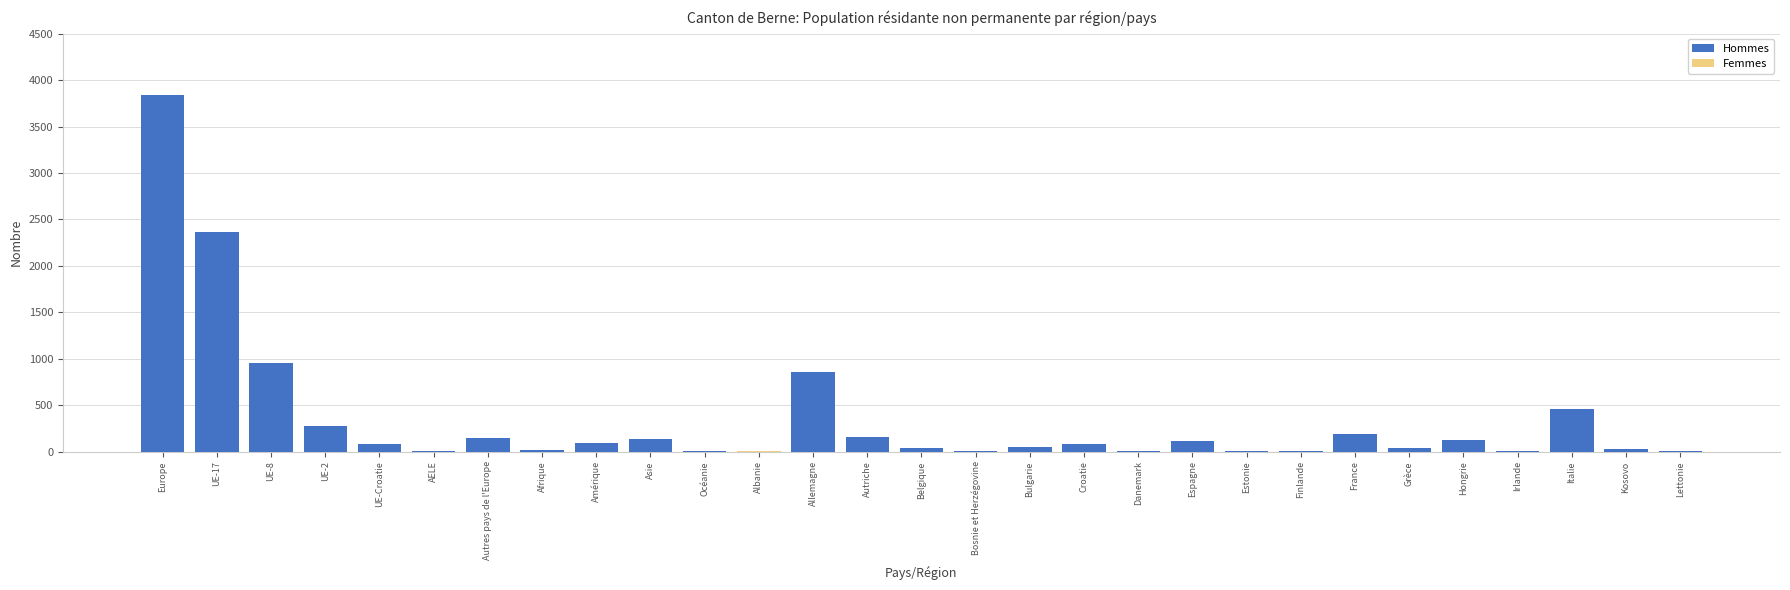

How many bars are there in total?

58